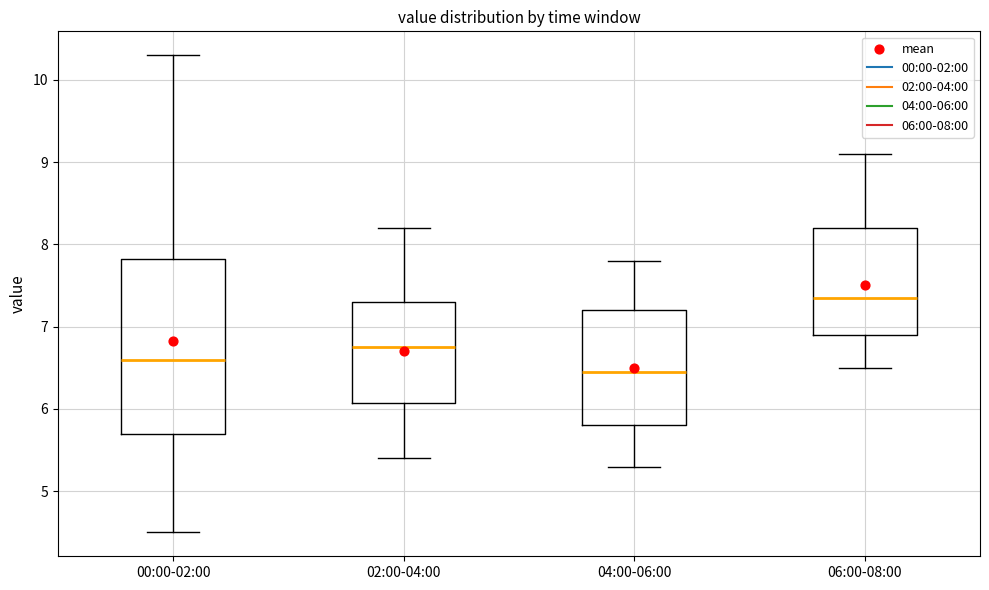

Which box has the highest median line?

06:00-08:00